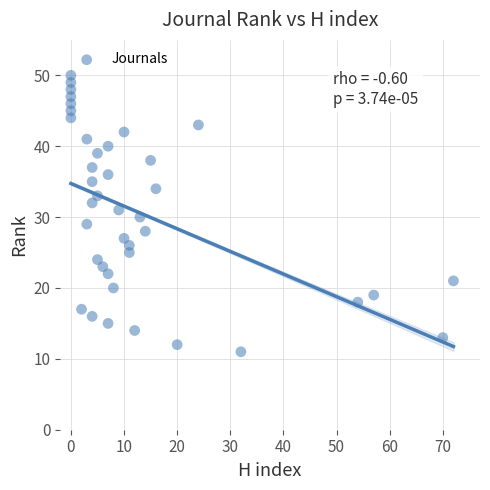

What is the range of Y values (max minus min)?

39